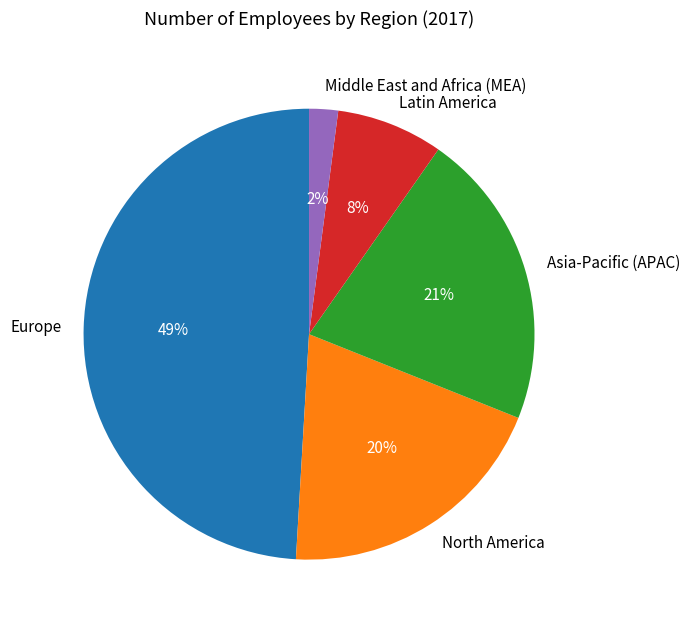

True or false: North America accounts for 20% of the total.

True